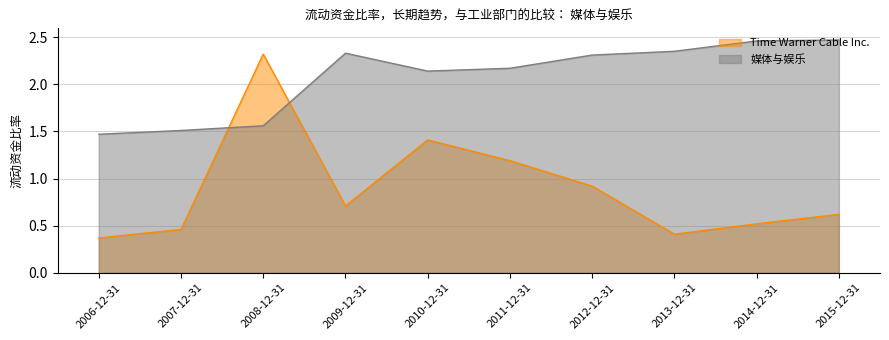

Between 2008-12-31 and 2011-12-31, which is larger?

2008-12-31